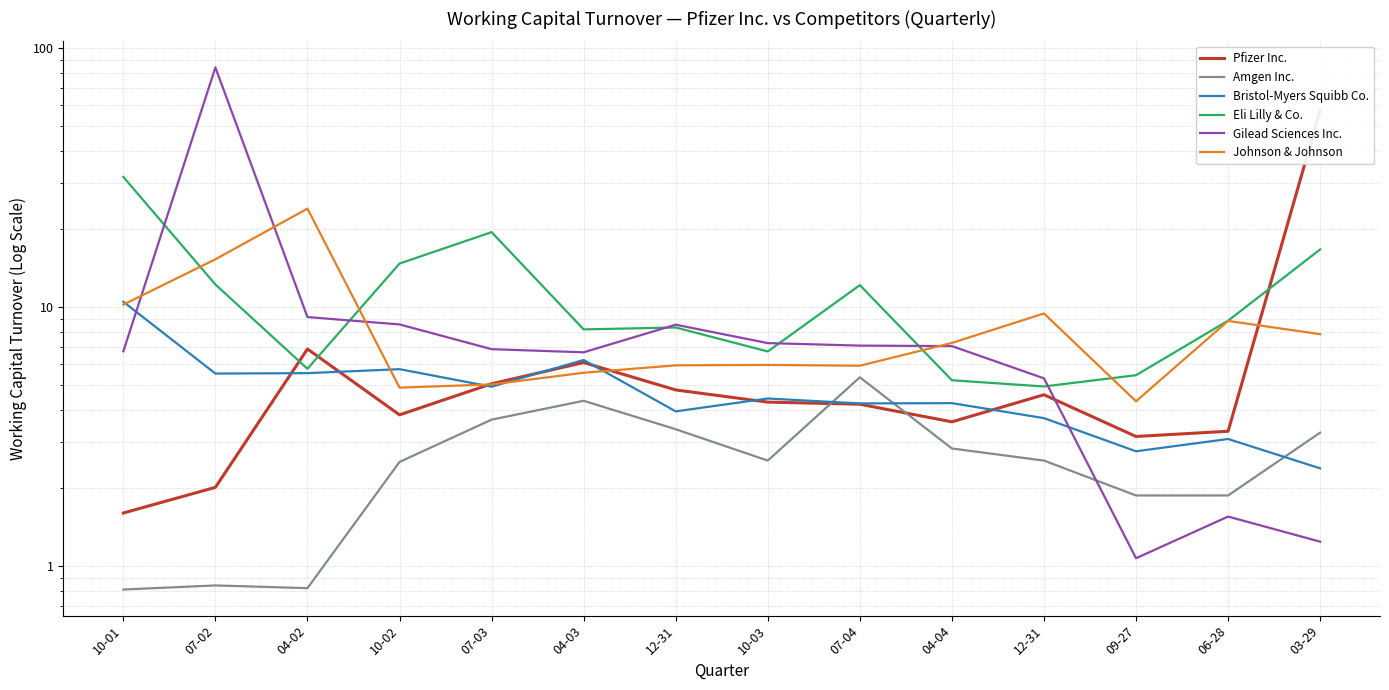

Between 04-02 and 10-02, which is larger?

04-02